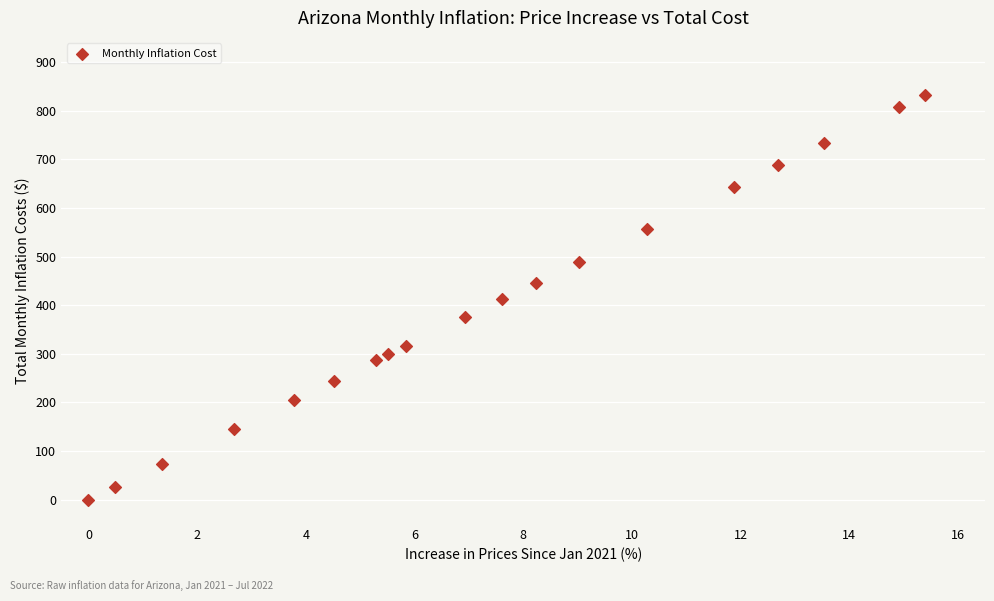

What is the range of X values (max minus min)?

15.4